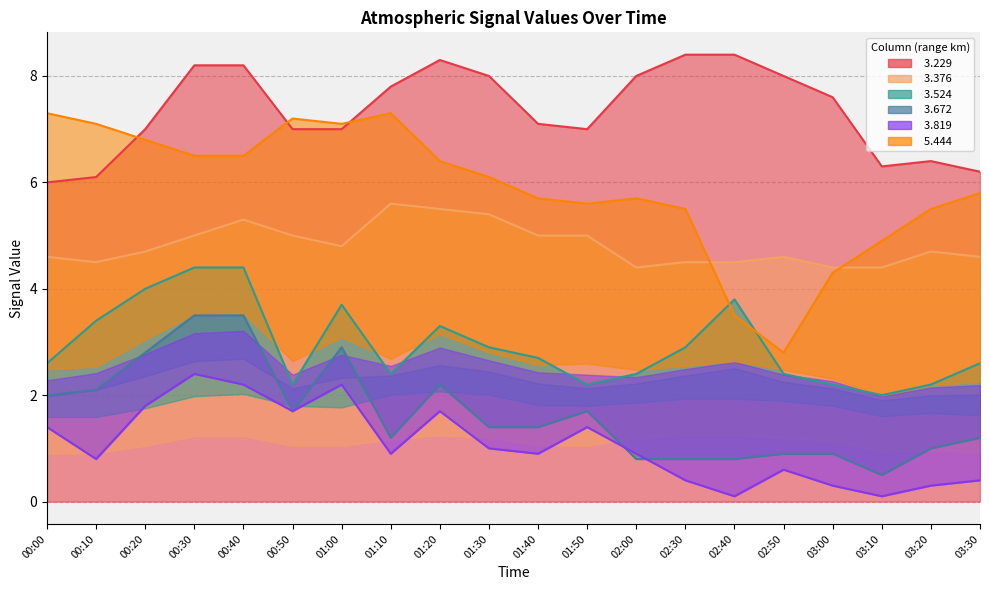

True or false:   3.229 has more than 0 points higher than both neighbors.

True